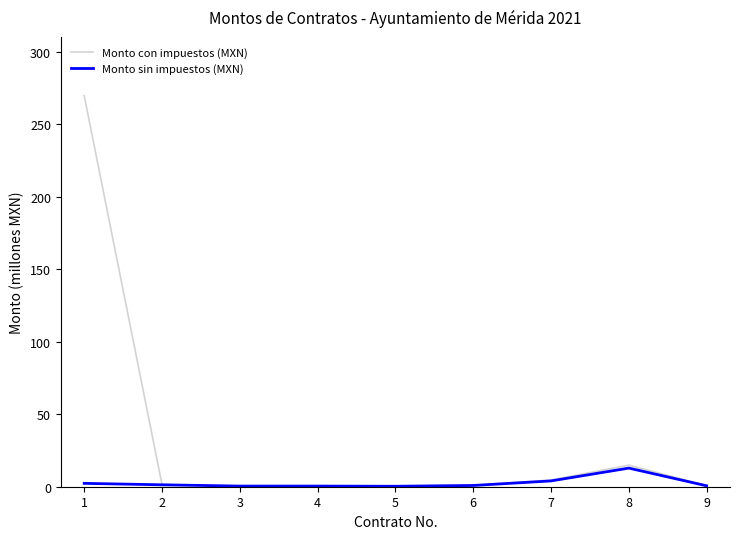

What is the sum of all Monto con impuestos (MXN) values?

293.9